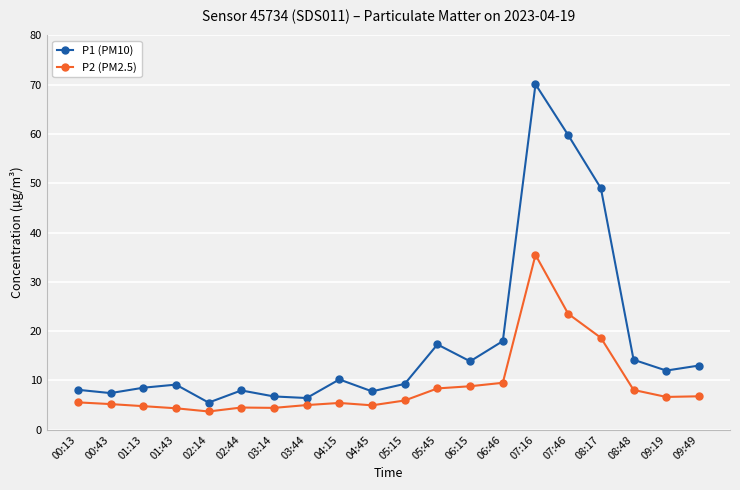

What is the smallest value displayed?

3.7